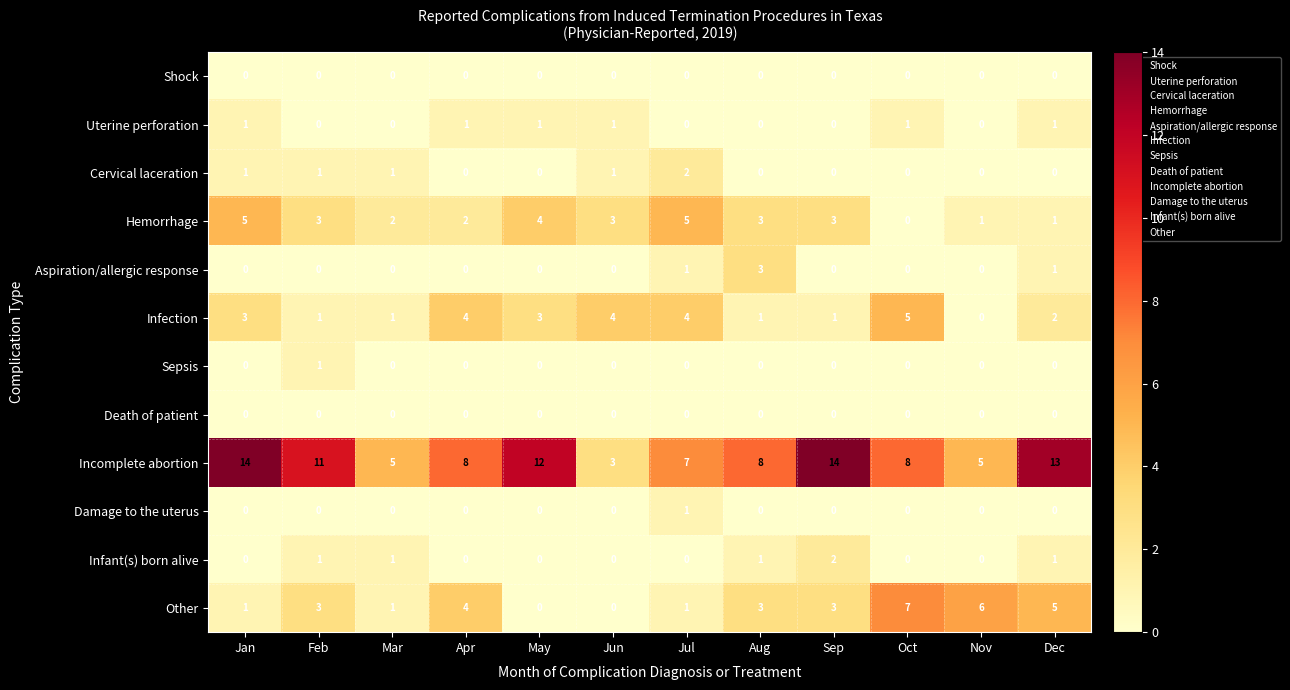

What is the greatest value displayed?

14